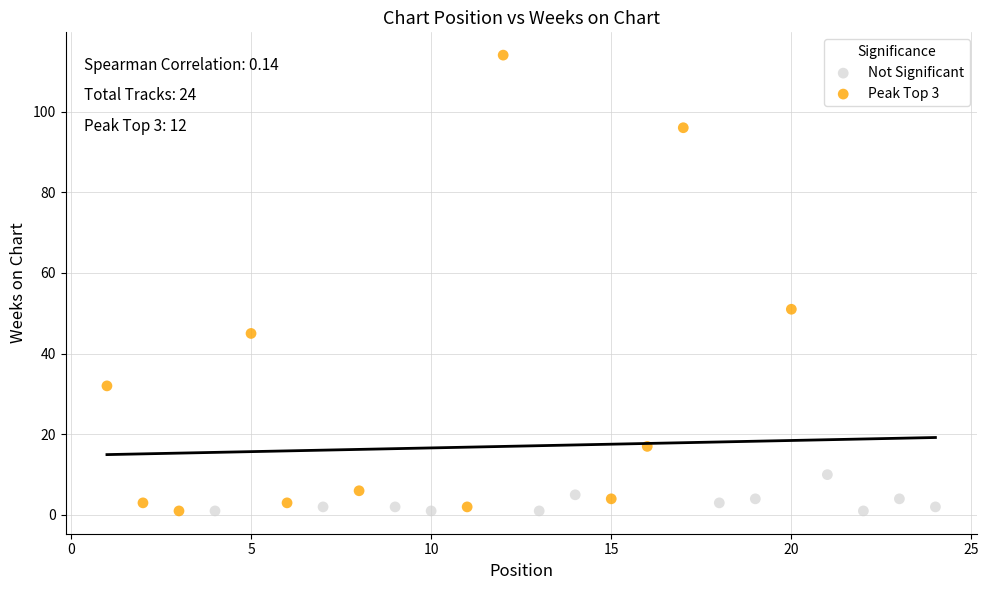

Which series has the widest spread of Y values?

Peak Top 3